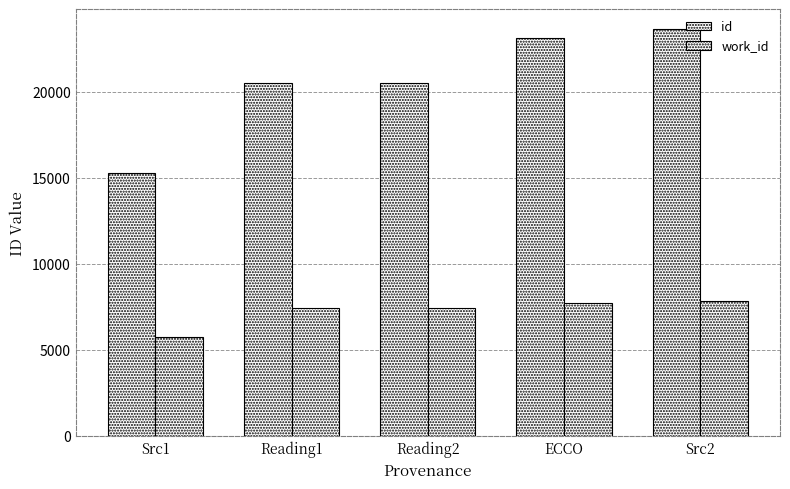

Reading right to left, list all the values displayed in this chart.

id: 23646	23121	20501	20499	15260
work_id: 7840	7743	7407	7407	5726